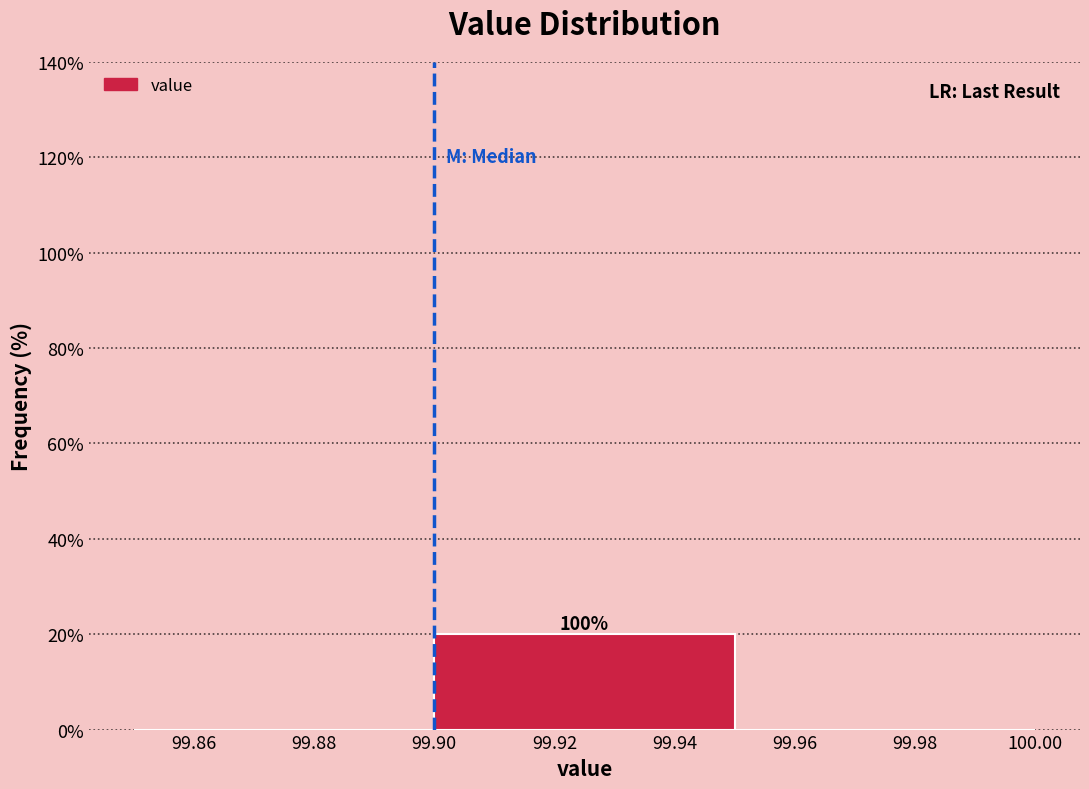

Over which range of the x-axis is the bar tallest?

99.90 to 99.95